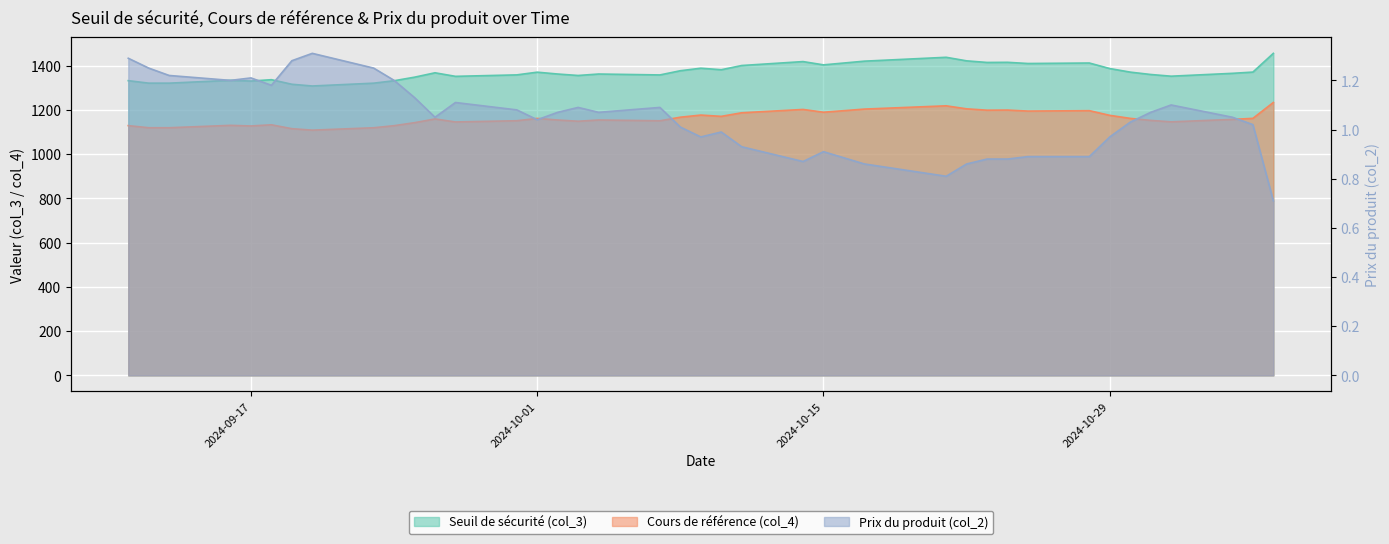

Reading left to right, list all the values displayed in this chart.

Seuil de sécurité (col_3): 2024-09-11=1332.7	2024-09-12=1321.5	2024-09-13=1321.5	2024-09-16=1334.2	2024-09-17=1330.9	2024-09-18=1337.2	2024-09-19=1316.5	2024-09-20=1308.7	2024-09-23=1321.4	2024-09-24=1332.5	2024-09-25=1348.5	2024-09-26=1368.4	2024-09-27=1352.3	2024-09-30=1358.9	2024-10-01=1371.1	2024-10-02=1362.8	2024-10-03=1356.2	2024-10-04=1362.8	2024-10-07=1358.7	2024-10-08=1377.7	2024-10-09=1389.0	2024-10-10=1382.2	2024-10-11=1401.3	2024-10-14=1419.1	2024-10-15=1404.2	2024-10-17=1421.0	2024-10-21=1438.4	2024-10-22=1422.3	2024-10-23=1415.1	2024-10-24=1415.7	2024-10-25=1410.4	2024-10-28=1412.6	2024-10-29=1387.6	2024-10-30=1371.4	2024-10-31=1360.7	2024-11-01=1353.0	2024-11-04=1365.9	2024-11-05=1371.5	2024-11-06=1456.3
Cours de référence (col_4): 2024-09-11=1129.4	2024-09-12=1119.9	2024-09-13=1119.9	2024-09-16=1130.7	2024-09-17=1127.9	2024-09-18=1133.2	2024-09-19=1115.7	2024-09-20=1109.0	2024-09-23=1119.8	2024-09-24=1129.2	2024-09-25=1142.8	2024-09-26=1159.6	2024-09-27=1146.0	2024-09-30=1151.6	2024-10-01=1162.0	2024-10-02=1154.9	2024-10-03=1149.3	2024-10-04=1154.9	2024-10-07=1151.4	2024-10-08=1167.5	2024-10-09=1177.2	2024-10-10=1171.4	2024-10-11=1187.5	2024-10-14=1202.6	2024-10-15=1190.0	2024-10-17=1204.2	2024-10-21=1219.0	2024-10-22=1205.4	2024-10-23=1199.2	2024-10-24=1199.8	2024-10-25=1195.2	2024-10-28=1197.1	2024-10-29=1175.9	2024-10-30=1162.2	2024-10-31=1153.1	2024-11-01=1146.6	2024-11-04=1157.6	2024-11-05=1162.3	2024-11-06=1234.2
Prix du produit (col_2): 2024-09-11=1.3	2024-09-12=1.2	2024-09-13=1.2	2024-09-16=1.2	2024-09-17=1.2	2024-09-18=1.2	2024-09-19=1.3	2024-09-20=1.3	2024-09-23=1.2	2024-09-24=1.2	2024-09-25=1.1	2024-09-26=1.1	2024-09-27=1.1	2024-09-30=1.1	2024-10-01=1.0	2024-10-02=1.1	2024-10-03=1.1	2024-10-04=1.1	2024-10-07=1.1	2024-10-08=1.0	2024-10-09=1.0	2024-10-10=1.0	2024-10-11=0.9	2024-10-14=0.9	2024-10-15=0.9	2024-10-17=0.9	2024-10-21=0.8	2024-10-22=0.9	2024-10-23=0.9	2024-10-24=0.9	2024-10-25=0.9	2024-10-28=0.9	2024-10-29=1.0	2024-10-30=1.0	2024-10-31=1.1	2024-11-01=1.1	2024-11-04=1.1	2024-11-05=1.0	2024-11-06=0.7